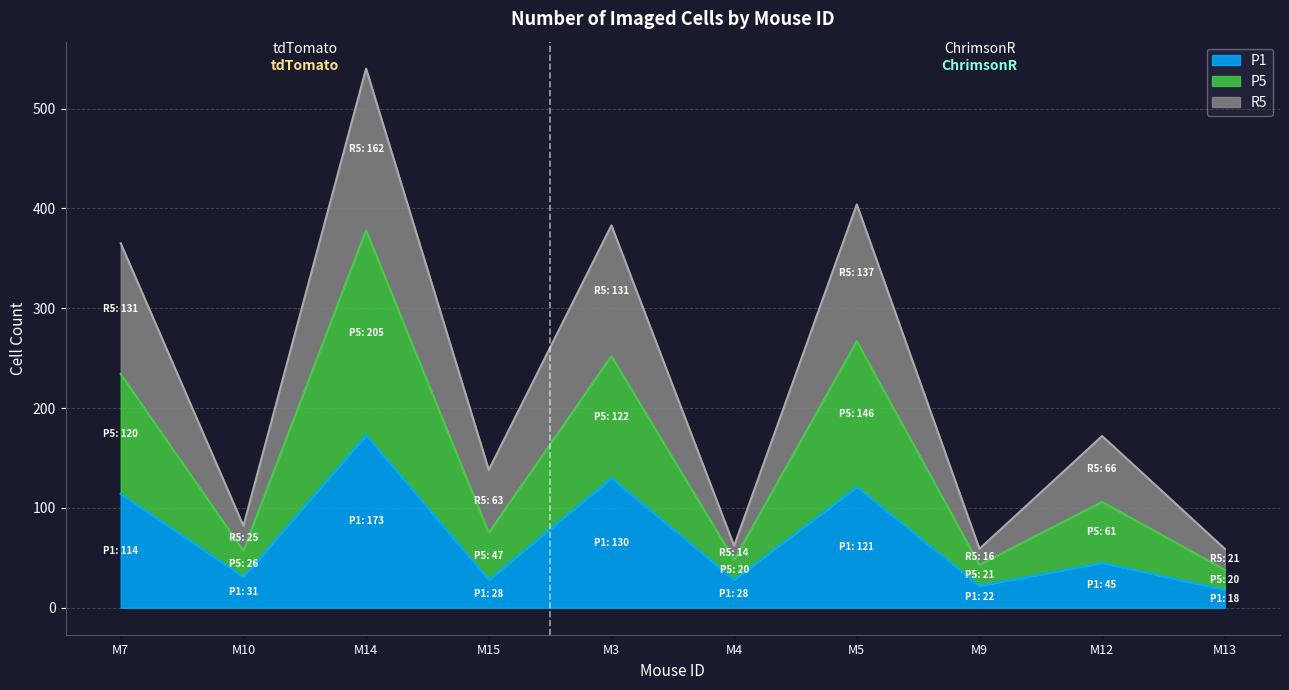

How many categories are shown in the chart?

10